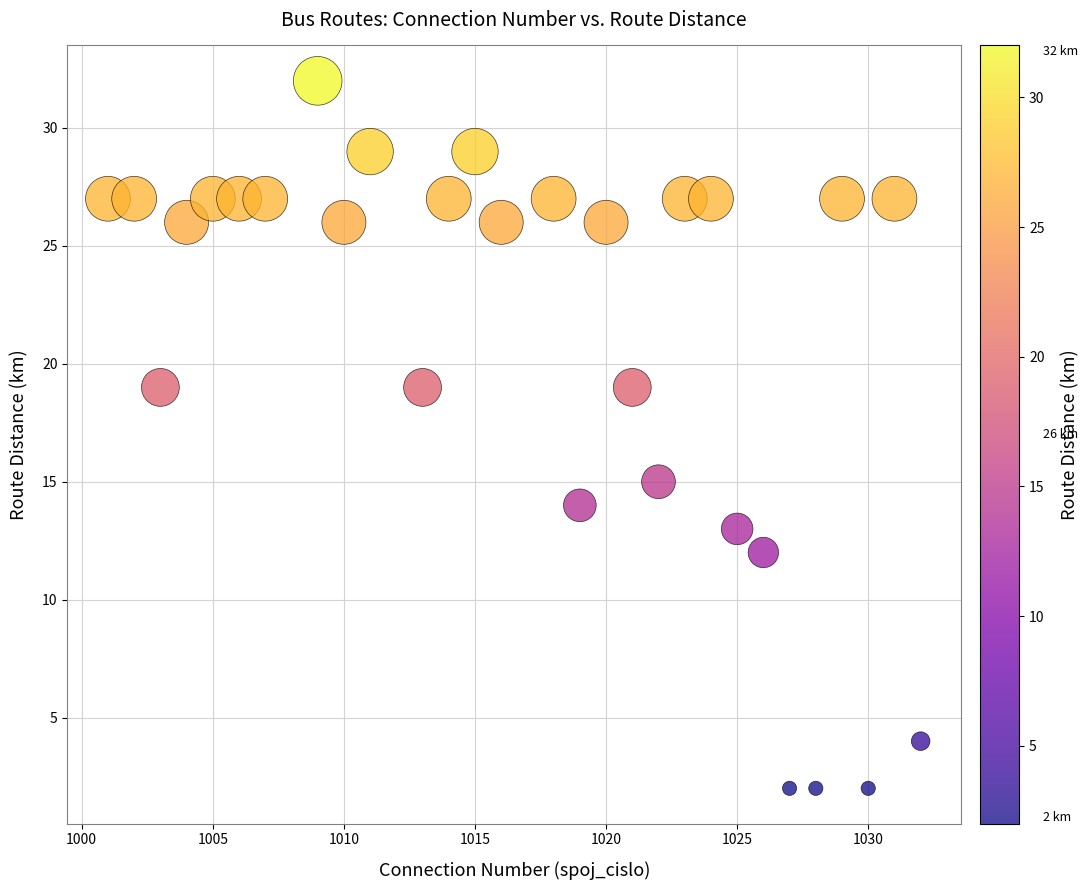

What is the range of Y values (max minus min)?

30